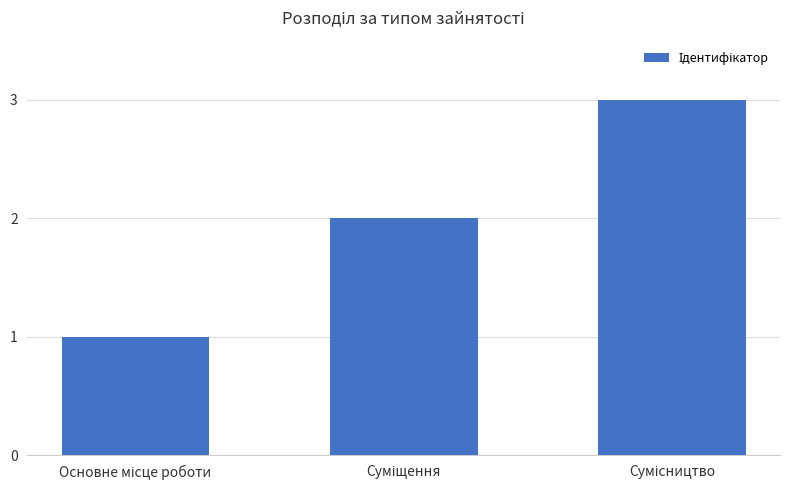

What is the greatest value displayed?

3